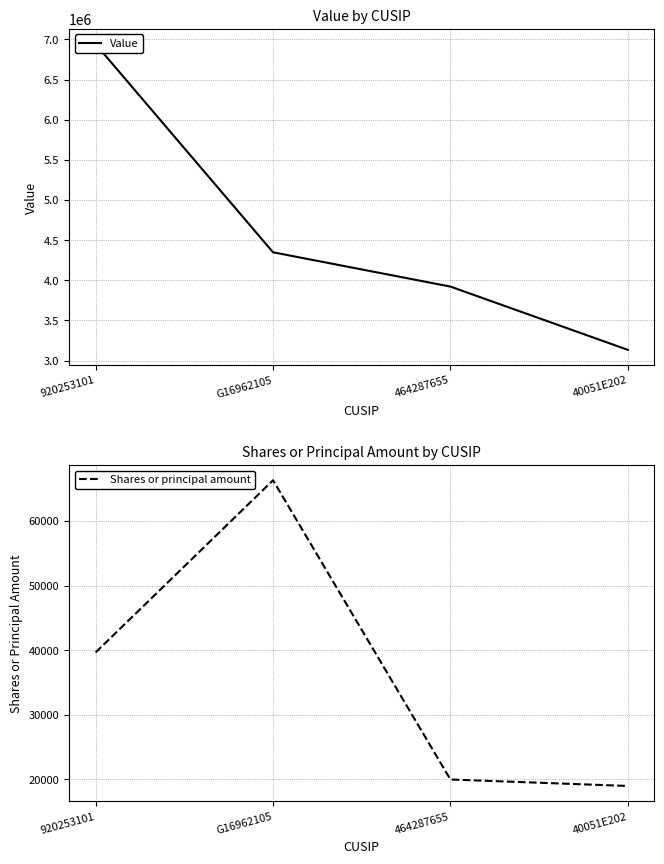

Between G16962105 and 40051E202, which series saw the biggest shift?

Value